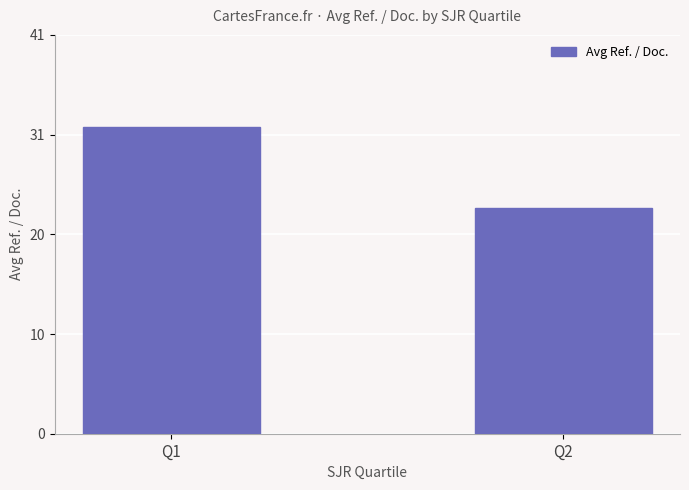

Which category has the lowest value across all series?

Q2